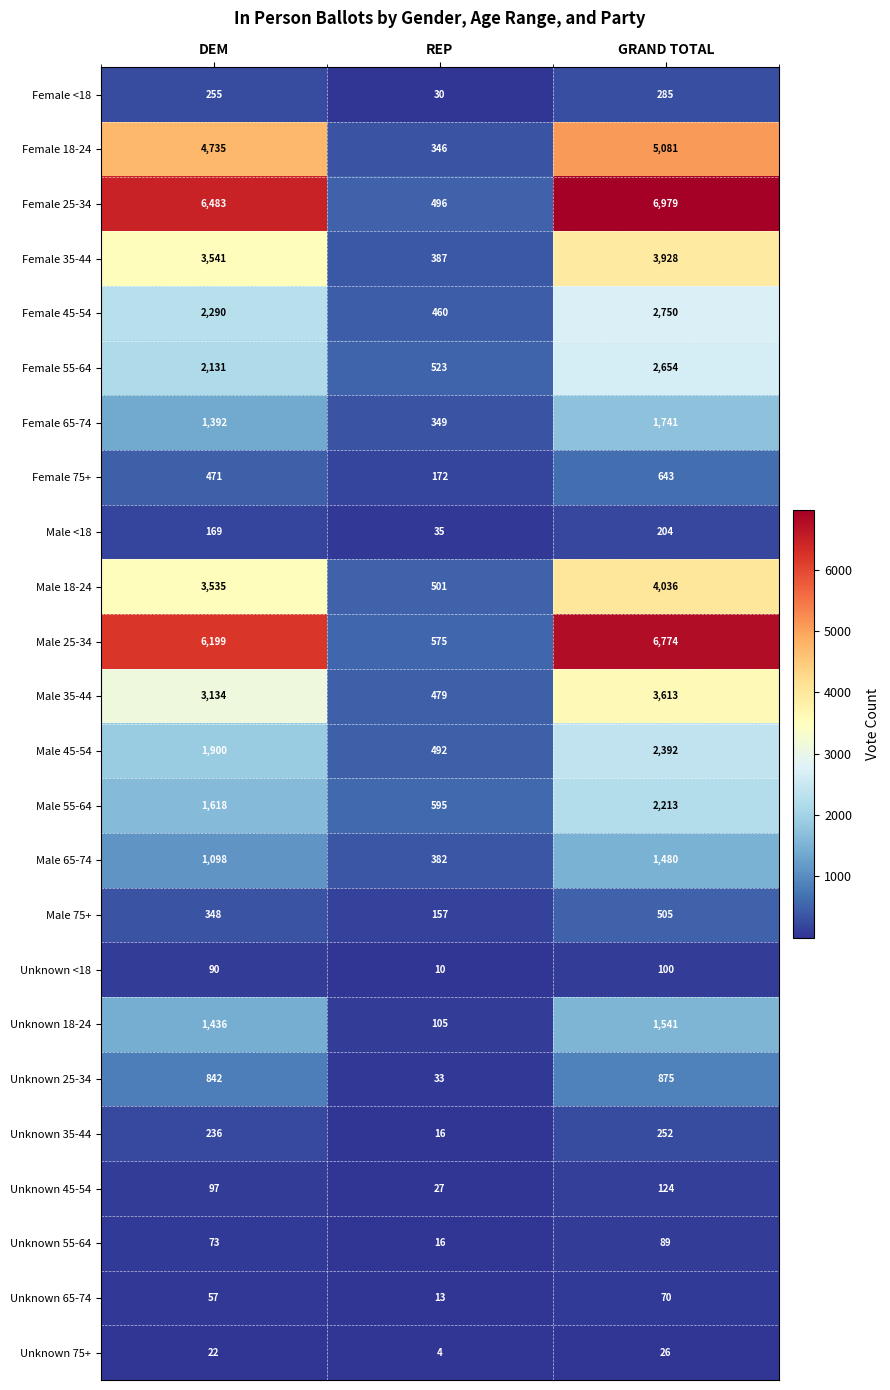

Which series changed the most between DEM and REP?

Female 25-34